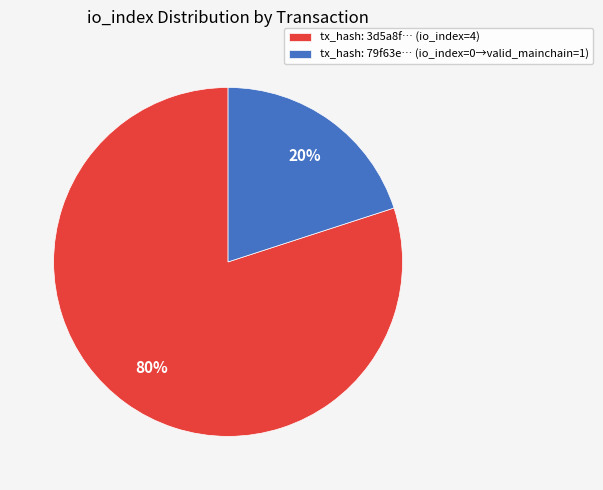

Which has a higher value, tx_hash: 79f63e… (io_index=0→valid_mainchain=1) or tx_hash: 3d5a8f… (io_index=4)?

tx_hash: 3d5a8f… (io_index=4)